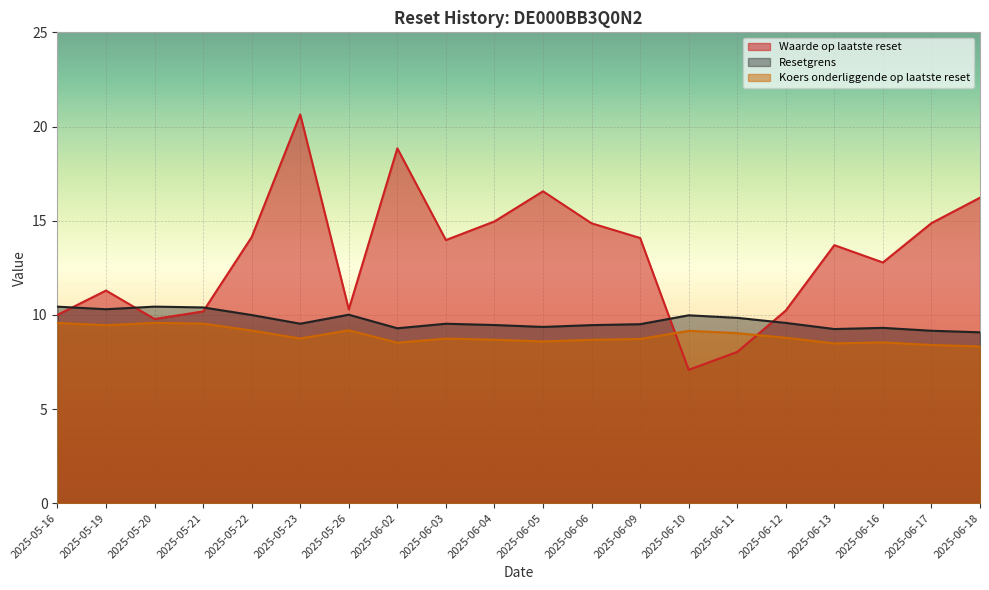

What is the difference between the maximum and minimum values in the Resetgrens series?

1.4